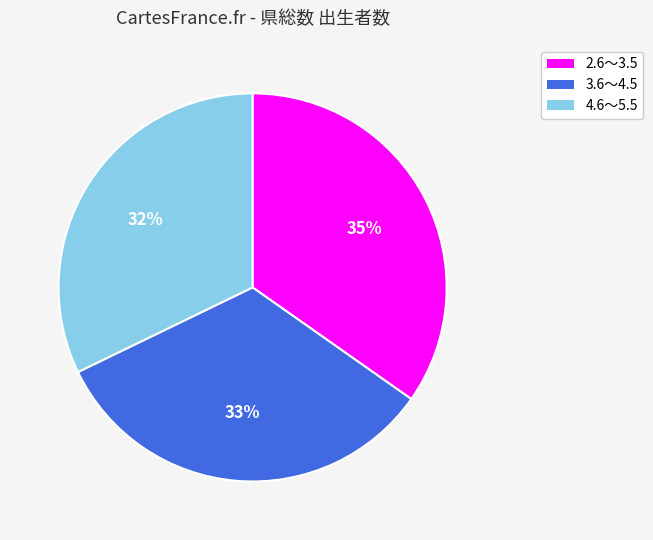

The 4.6～5.5 slice represents 47% of the pie. True or false?

False